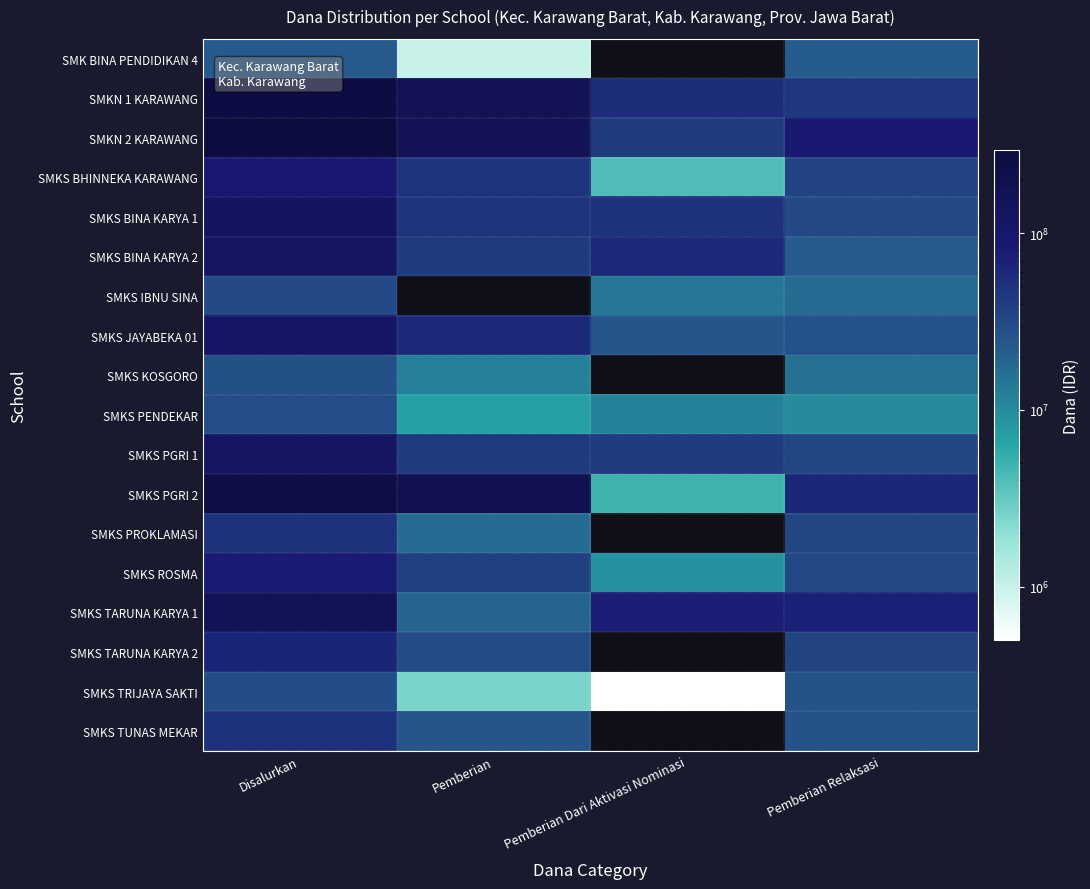

List the series in order of their peak value, highest first.

SMKN 2 KARAWANG, SMKN 1 KARAWANG, SMKS PGRI 2, SMKS TARUNA KARYA 1, SMKS BINA KARYA 1, SMKS BINA KARYA 2, SMKS PGRI 1, SMKS JAYABEKA 01, SMKS BHINNEKA KARAWANG, SMKS ROSMA, SMKS TARUNA KARYA 2, SMKS TUNAS MEKAR, SMKS PROKLAMASI, SMKS IBNU SINA, SMKS TRIJAYA SAKTI, SMKS PENDEKAR, SMKS KOSGORO, SMK BINA PENDIDIKAN 4